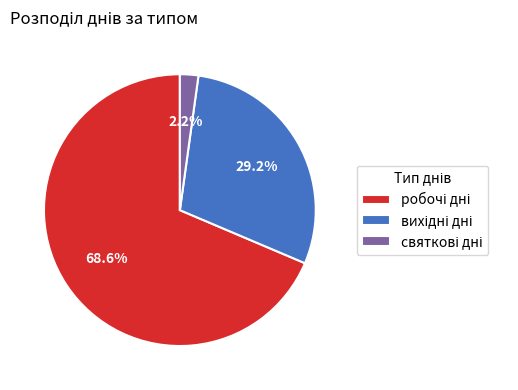

Is there any slice that represents more than half of the pie?

Yes